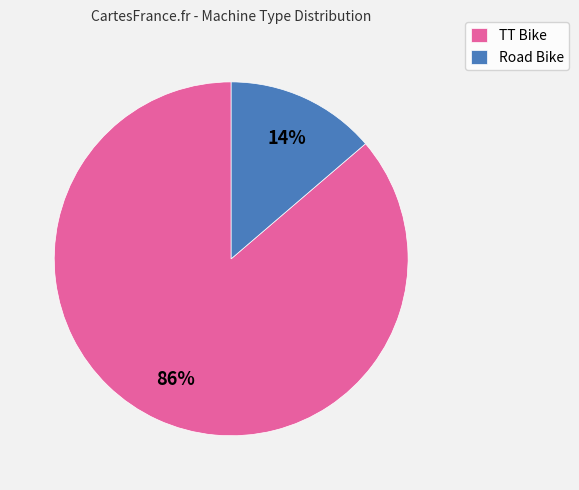

Is there a majority slice in this chart?

Yes